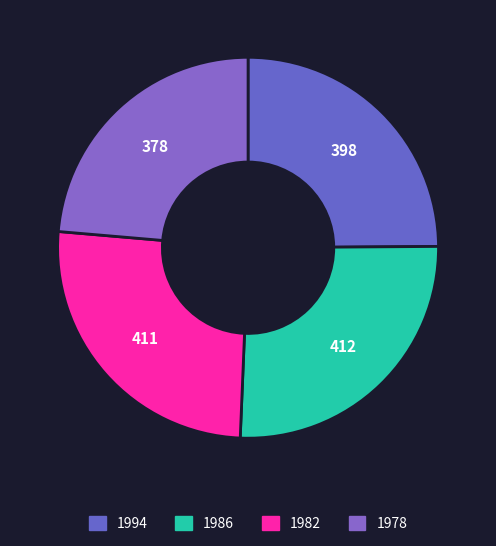

What is the ratio of the value at 1978 to the value at 1986?

0.9